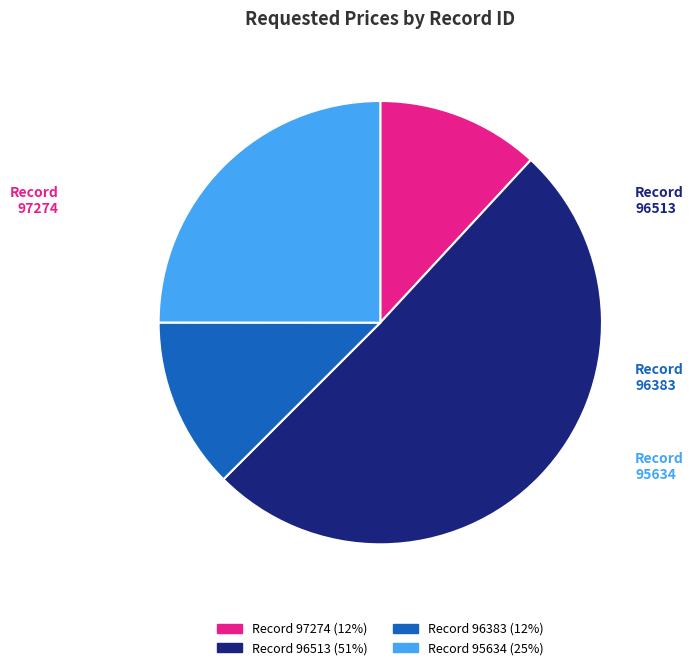

Is there any slice that represents more than half of the pie?

Yes